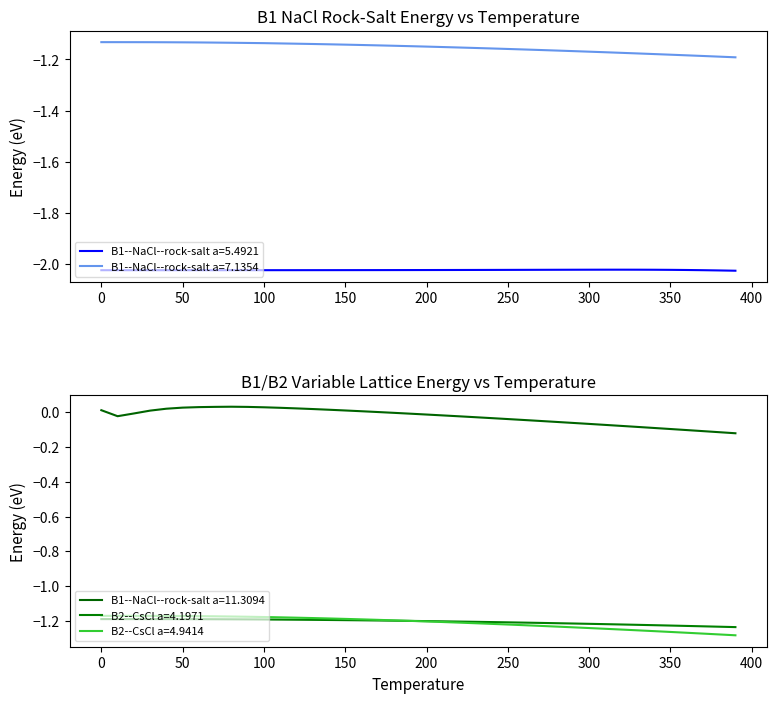

True or false: B1--NaCl--rock-salt a=7.1354 and B1--NaCl--rock-salt a=5.4921 cross at least once.

False